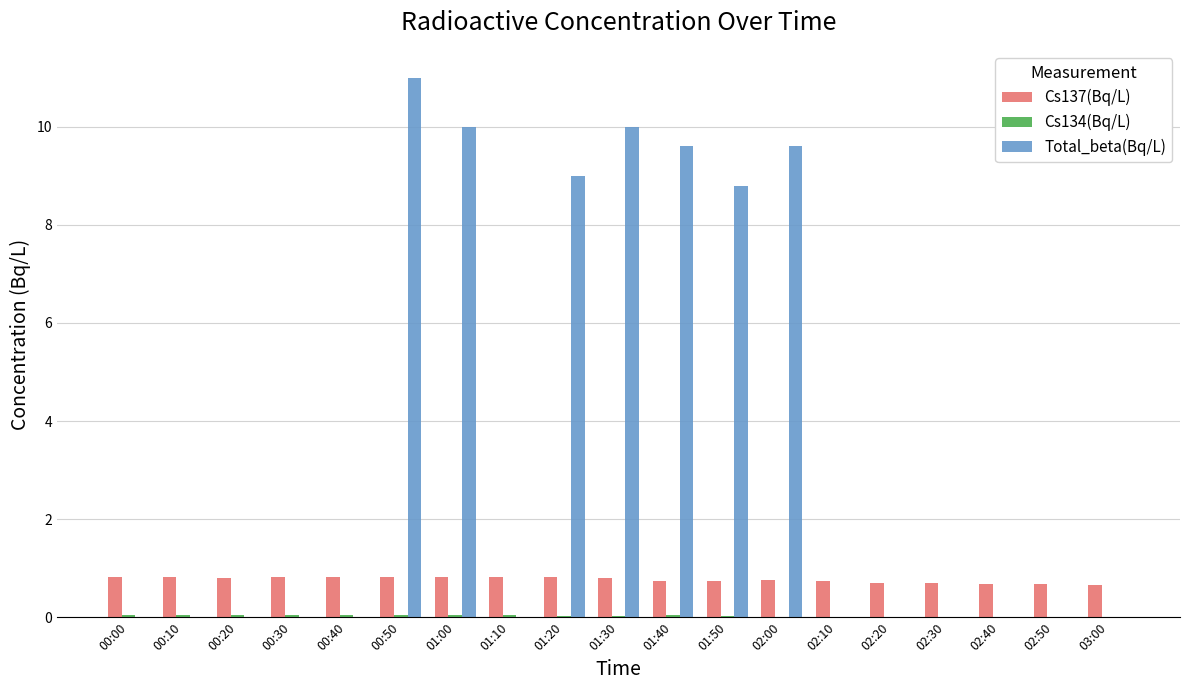

Between 00:50 and 02:50, which series saw the biggest shift?

Total_beta(Bq/L)